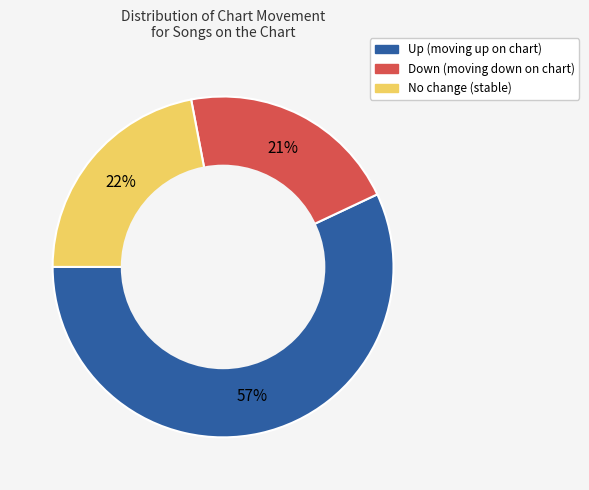

To the nearest percent, what is the average slice percentage?

33%